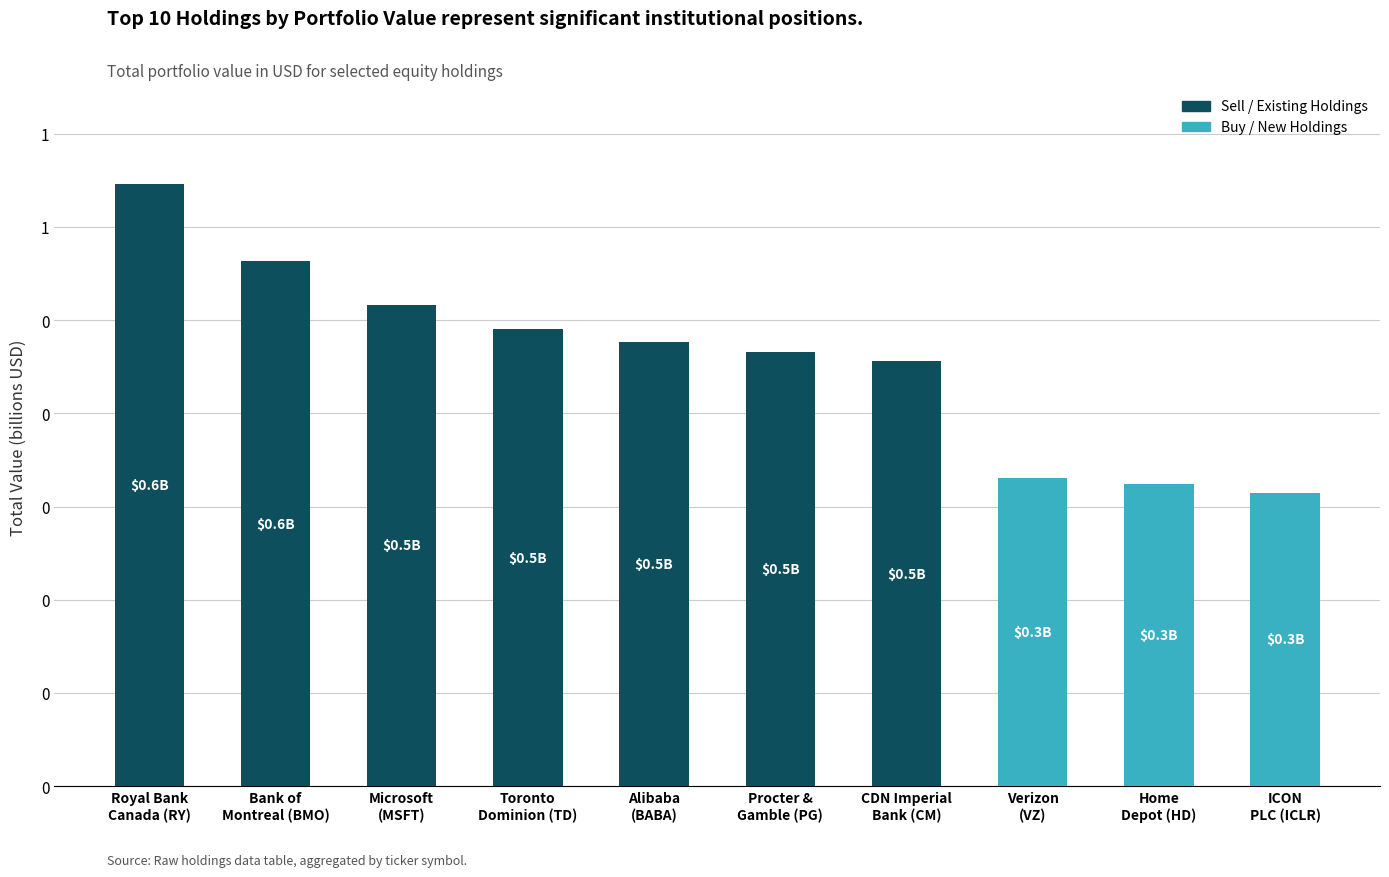

List the labels in order of value, largest first.

Royal Bank
Canada (RY), Bank of
Montreal (BMO), Microsoft
(MSFT), Toronto
Dominion (TD), Alibaba
(BABA), Procter &
Gamble (PG), CDN Imperial
Bank (CM), Verizon
(VZ), Home
Depot (HD), ICON
PLC (ICLR)